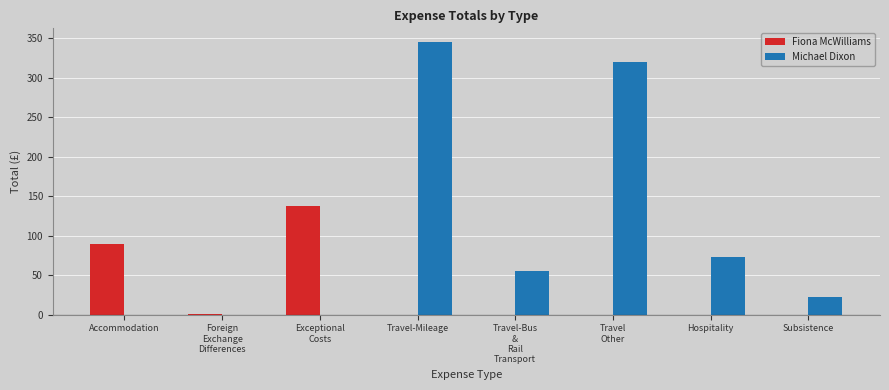

True or false: Fiona McWilliams has a value of 200.9 at Exceptional
Costs.

False